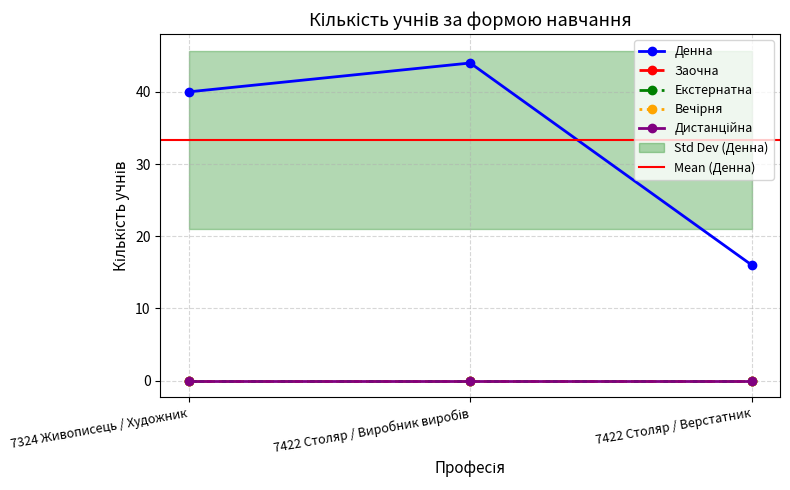

How many values in the Денна series are below 40?

1